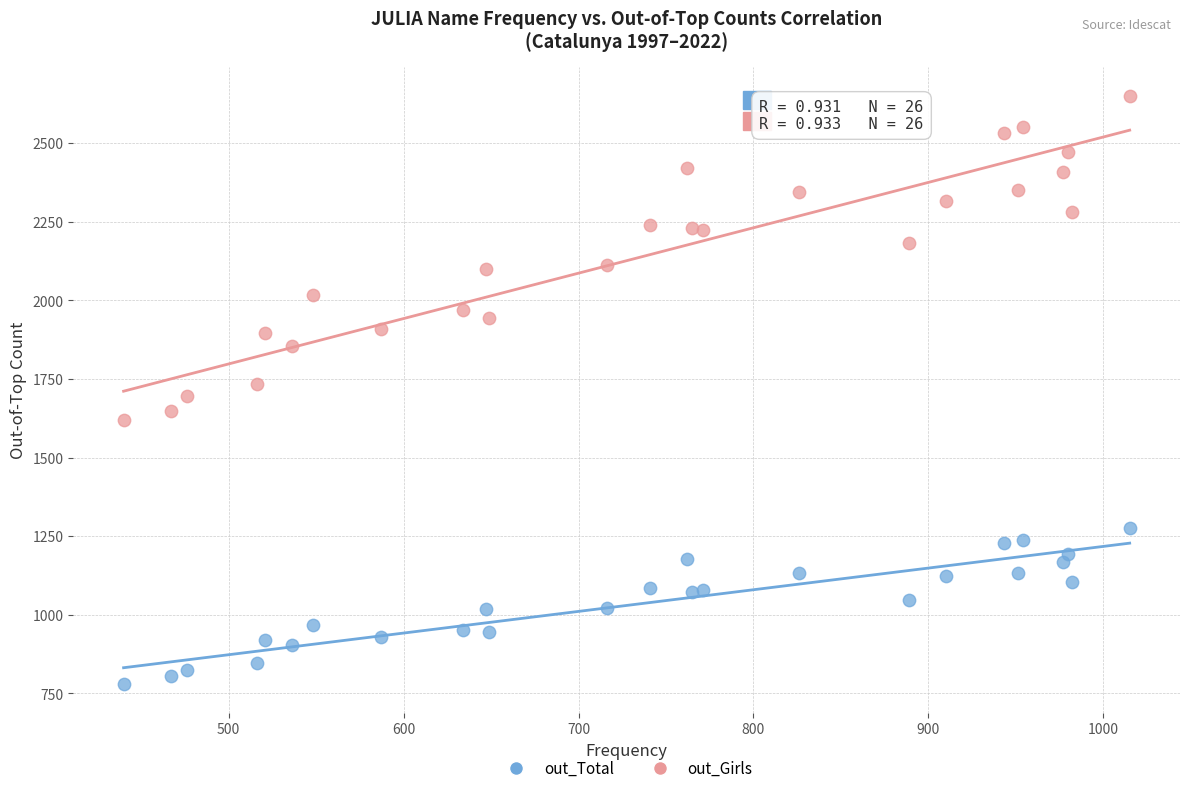

Which series contains the lowest Y value?

out_Total